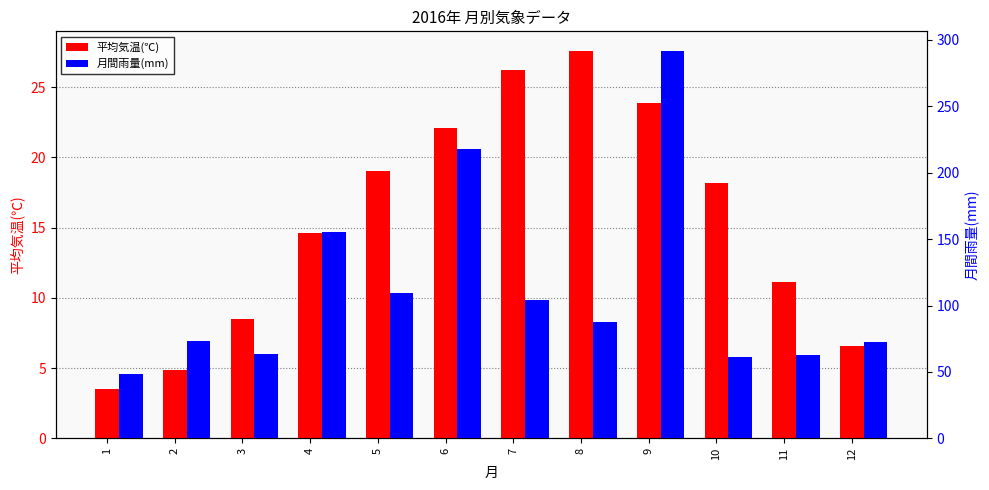

What is the total value across all series at 11?

73.5